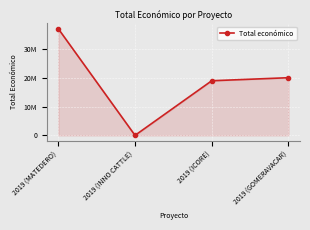

Does the chart have visible grid lines?

Yes